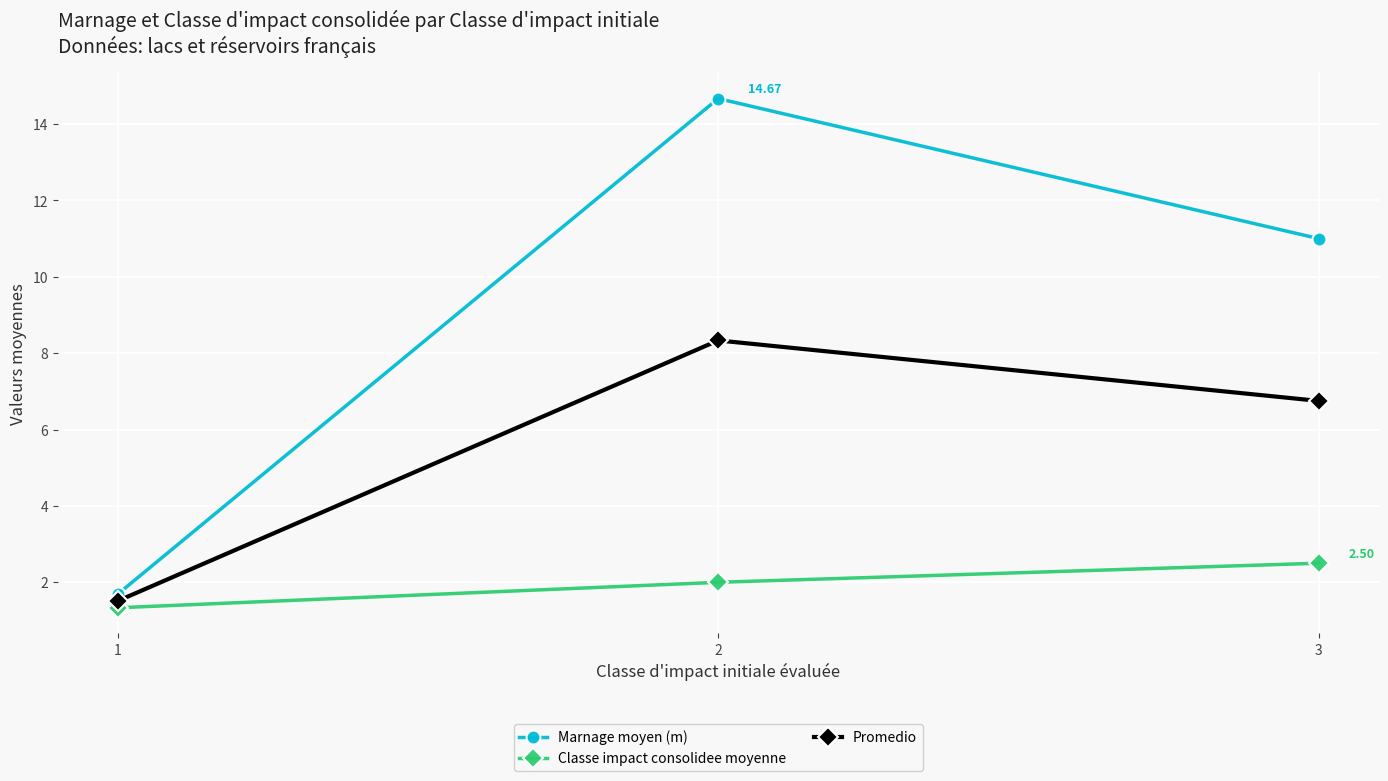

What is the smallest value displayed?

1.3